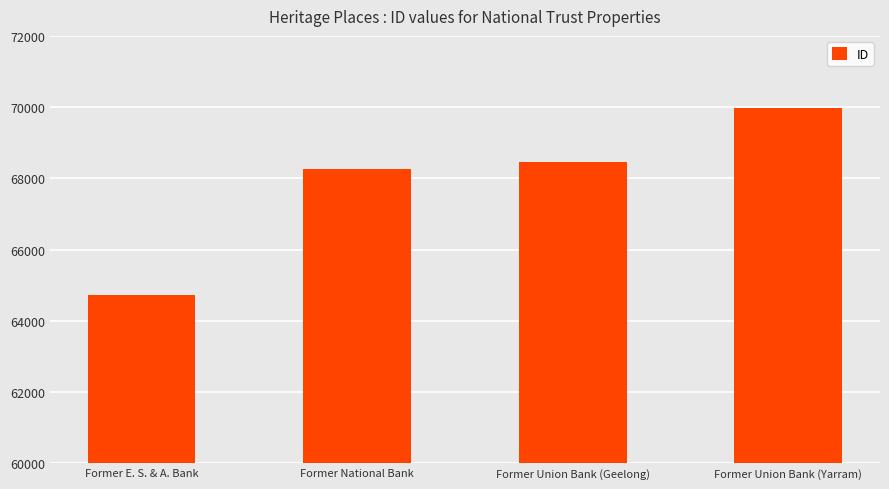

Rank the categories by value from lowest to highest.

Former E. S. & A. Bank, Former National Bank, Former Union Bank (Geelong), Former Union Bank (Yarram)